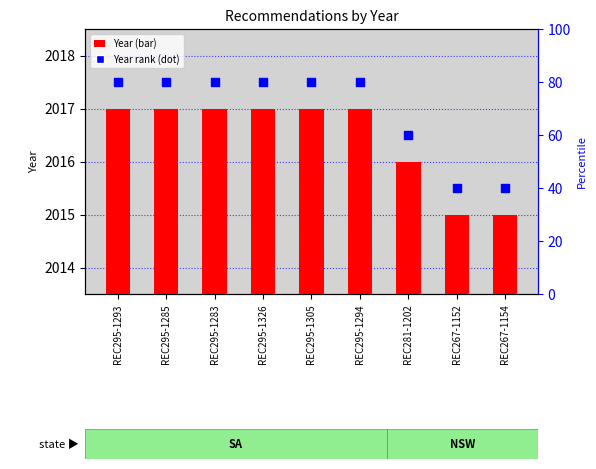

At how many categories does at least one series exceed 2016?

7